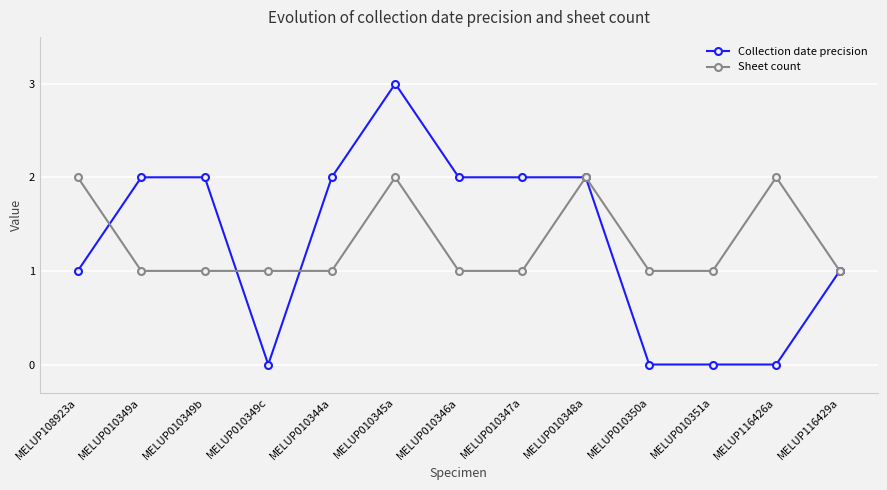

What is the label of the 5th point from the left?

MELUP010344a